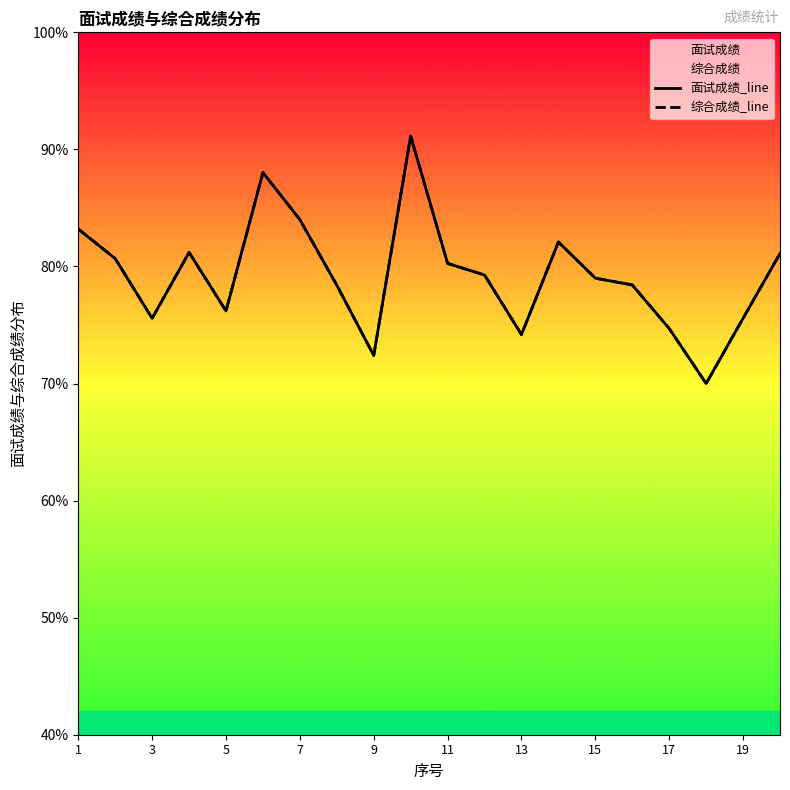

What value does the 综合成绩_line series have at 5?

76.2